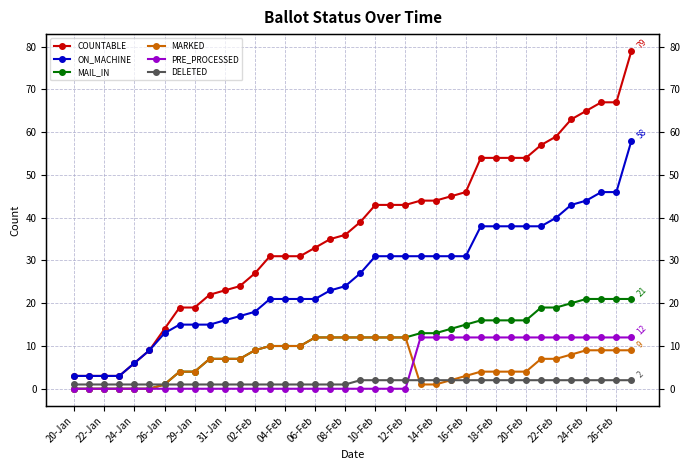

Reading right to left, what are all the values shown in this chart?

COUNTABLE: 79	67	67	65	63	59	57	54	54	54	54	46	45	44	44	43	43	43	39	36	35	33	31	31	31	27	24	23	22	19	19	14	9	6	3	3	3	3
ON_MACHINE: 58	46	46	44	43	40	38	38	38	38	38	31	31	31	31	31	31	31	27	24	23	21	21	21	21	18	17	16	15	15	15	13	9	6	3	3	3	3
MAIL_IN: 21	21	21	21	20	19	19	16	16	16	16	15	14	13	13	12	12	12	12	12	12	12	10	10	10	9	7	7	7	4	4	1	0	0	0	0	0	0
MARKED: 9	9	9	9	8	7	7	4	4	4	4	3	2	1	1	12	12	12	12	12	12	12	10	10	10	9	7	7	7	4	4	1	0	0	0	0	0	0
PRE_PROCESSED: 12	12	12	12	12	12	12	12	12	12	12	12	12	12	12	0	0	0	0	0	0	0	0	0	0	0	0	0	0	0	0	0	0	0	0	0	0	0
DELETED: 2	2	2	2	2	2	2	2	2	2	2	2	2	2	2	2	2	2	2	1	1	1	1	1	1	1	1	1	1	1	1	1	1	1	1	1	1	1